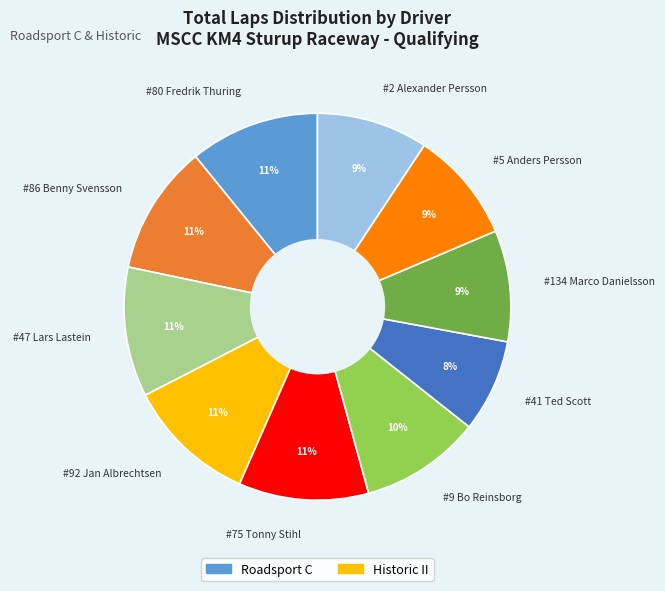

Is the sum of #41 Ted Scott and #75 Tonny Stihl greater than half?

No